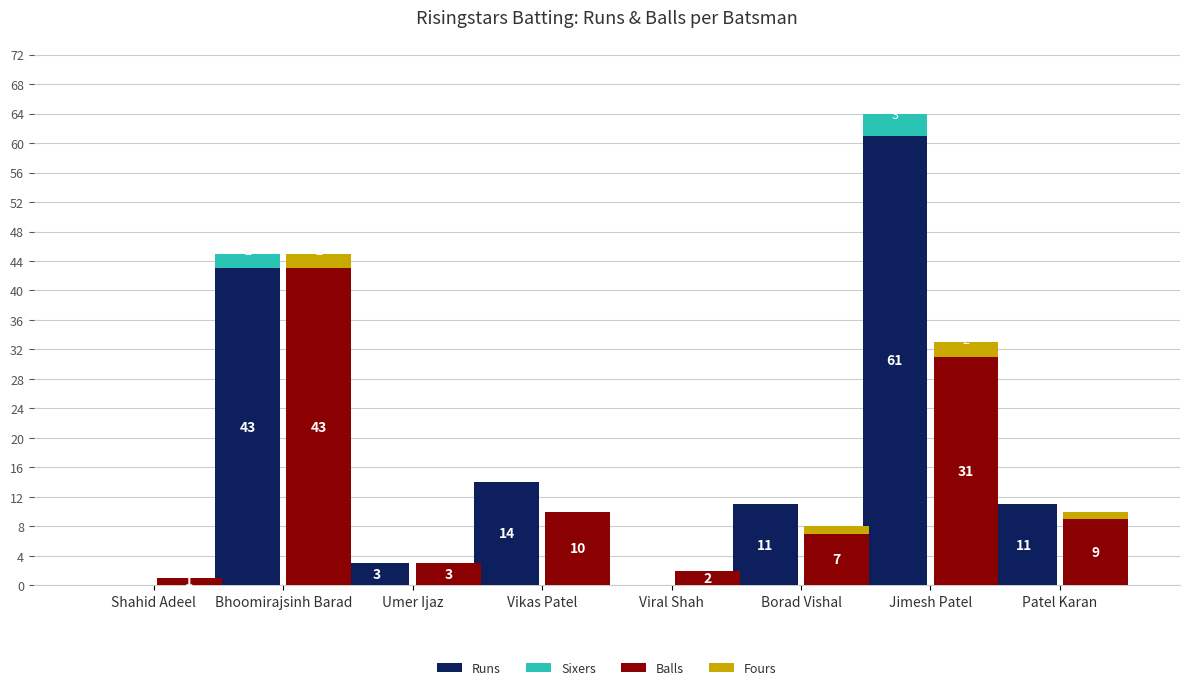

What position from the left is Viral Shah?

5